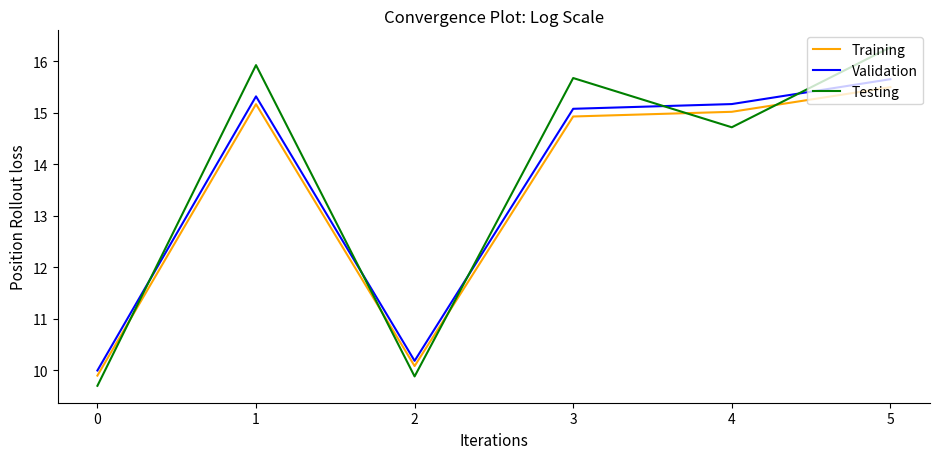

Which series has the largest range (max minus min)?

Testing